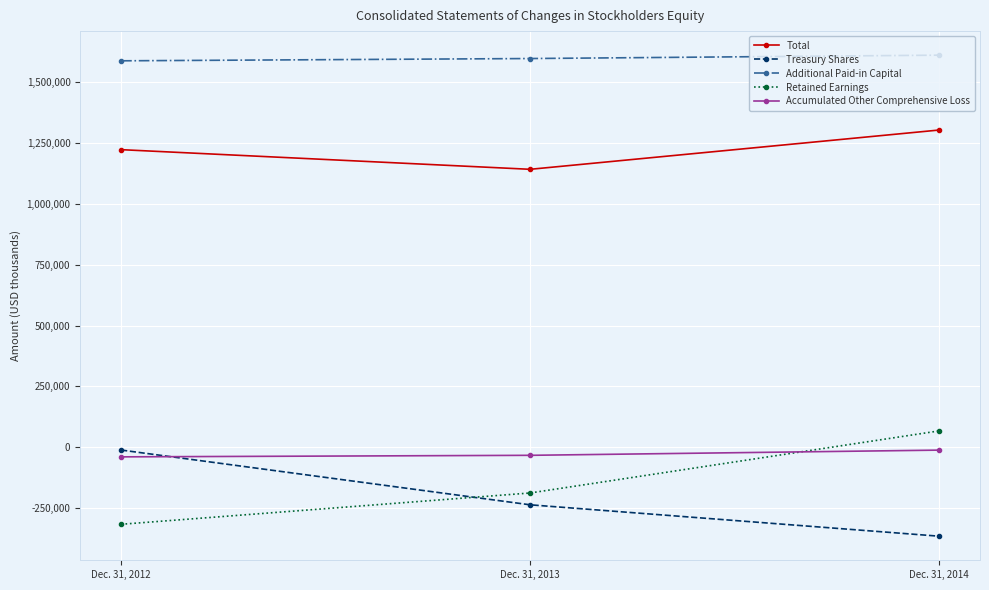

What is the sum of the Retained Earnings values at Dec. 31, 2013 and Dec. 31, 2012?

-504160